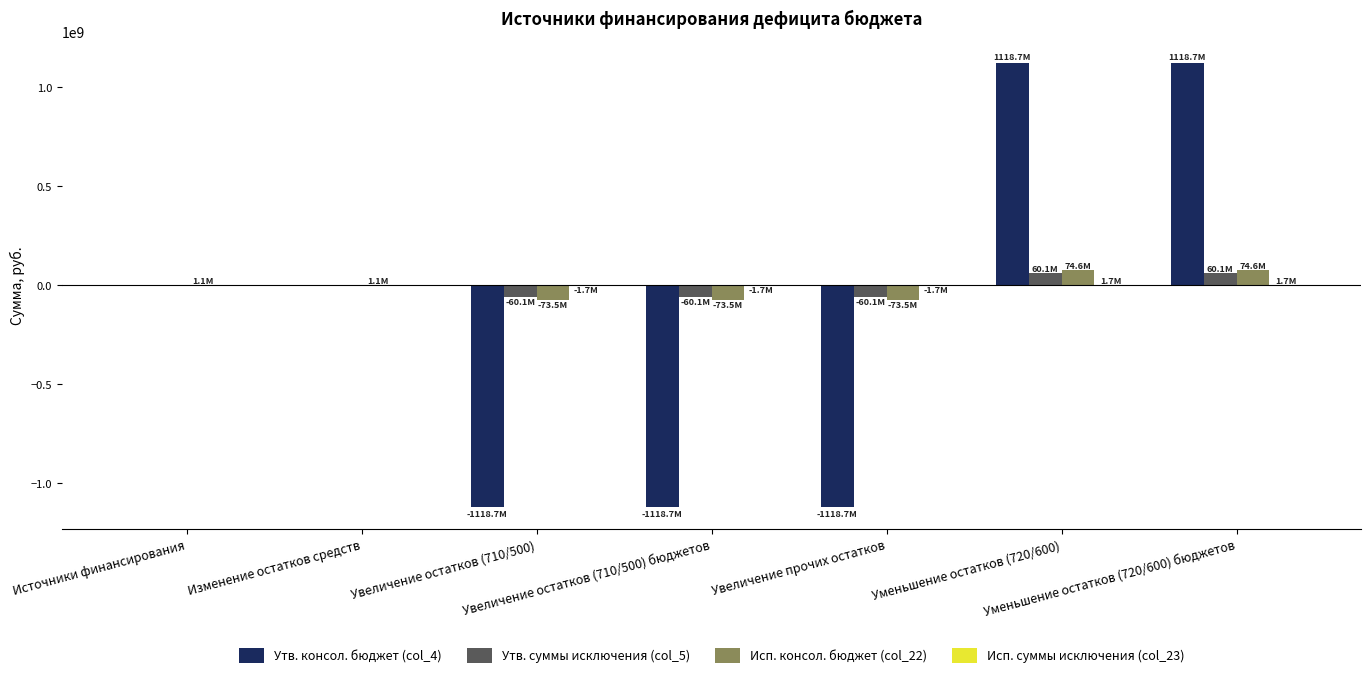

What is the sum of all Утв. консол. бюджет (col_4) values?

-1118661743.7